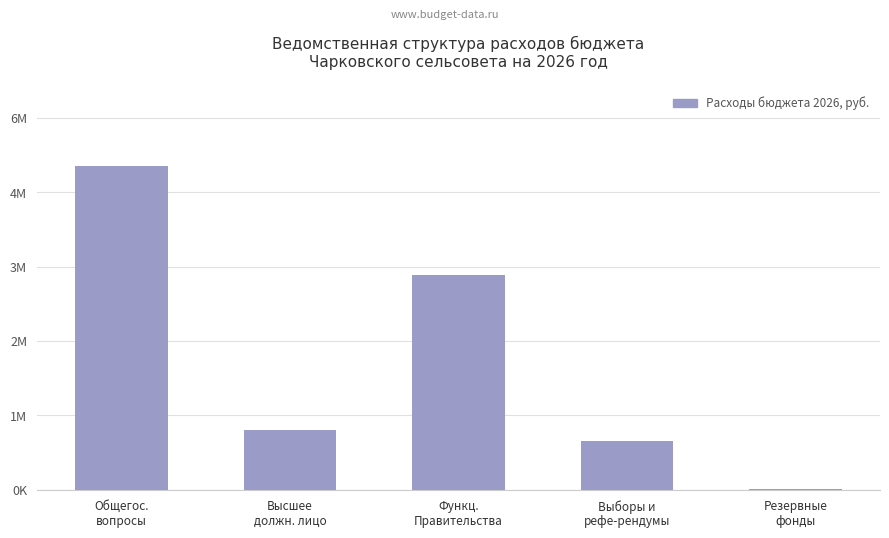

What is the difference between the maximum and minimum values?

5276849.8